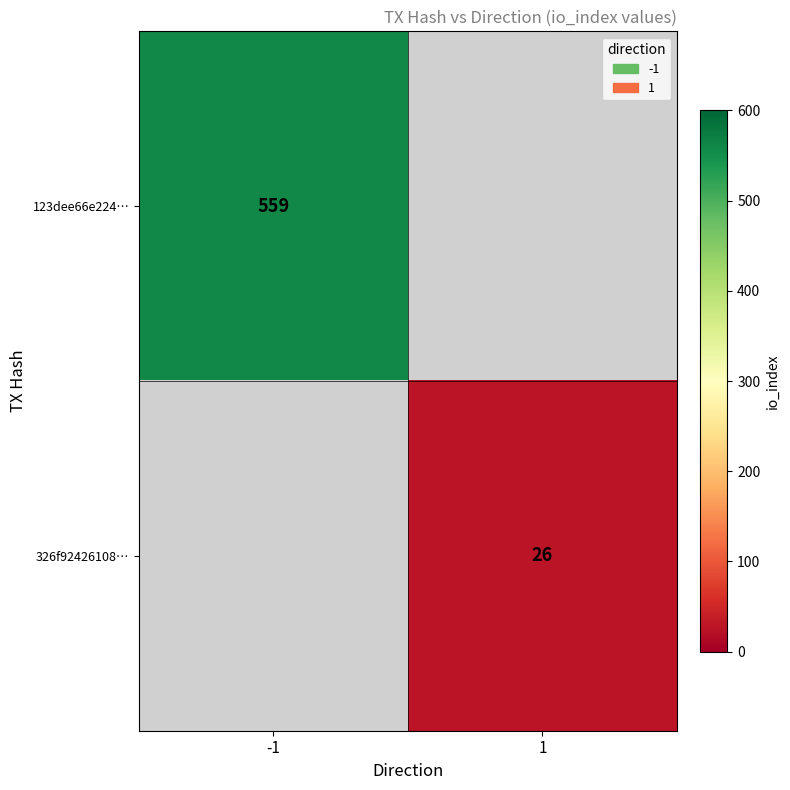

Is it true that 326f92426108… equals 15 at 1?

False